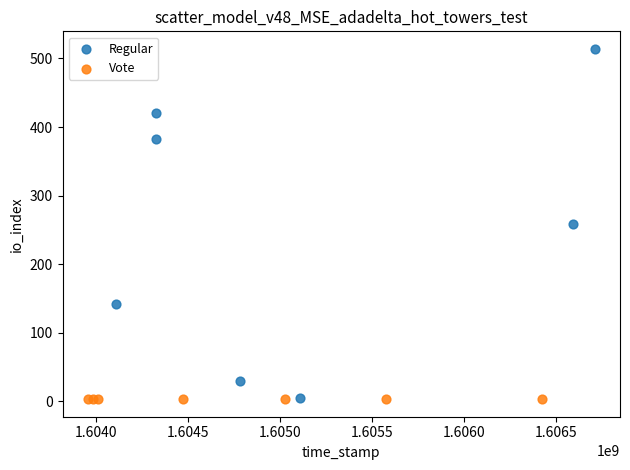

Which series contains the highest Y value?

Regular